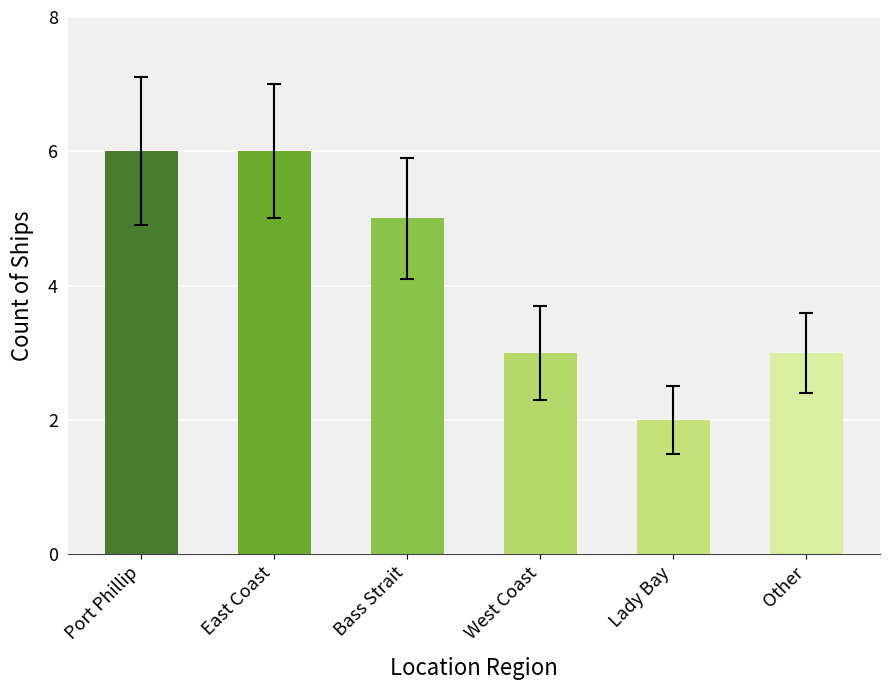

What is the maximum value shown in the chart?

6